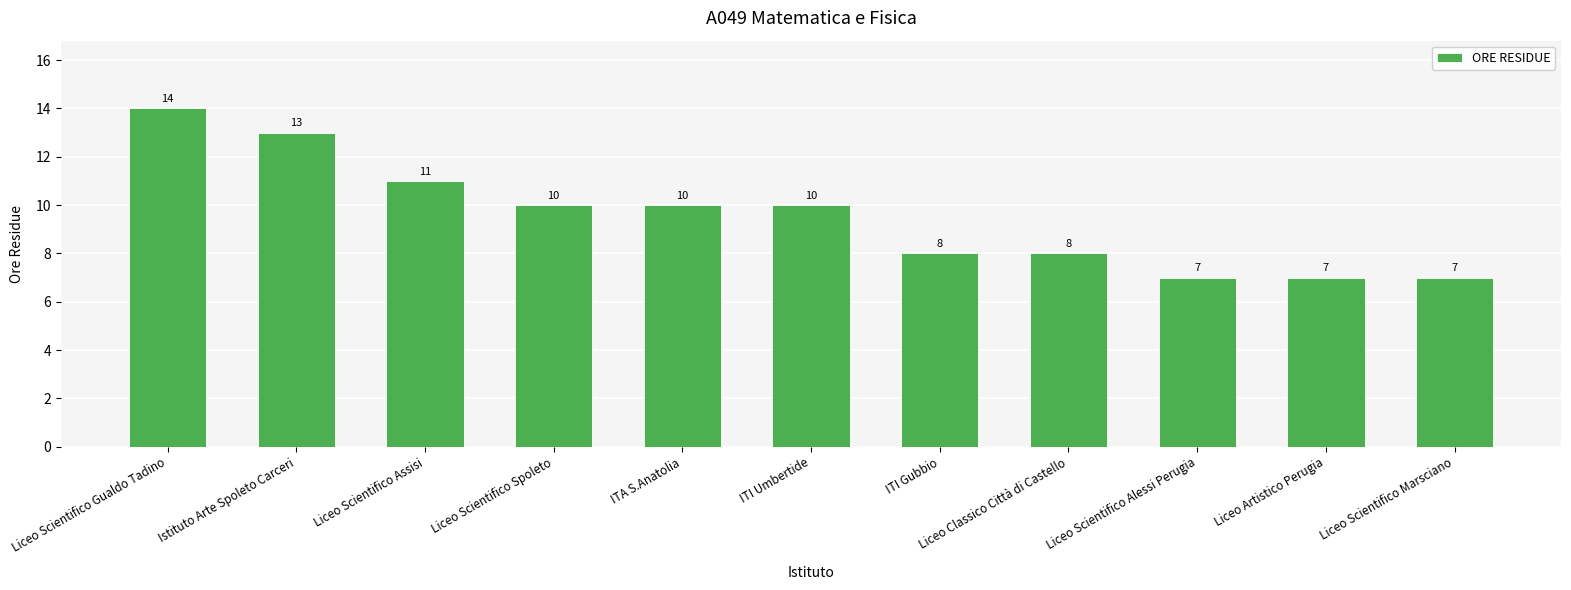

How many data points does each series have?

11